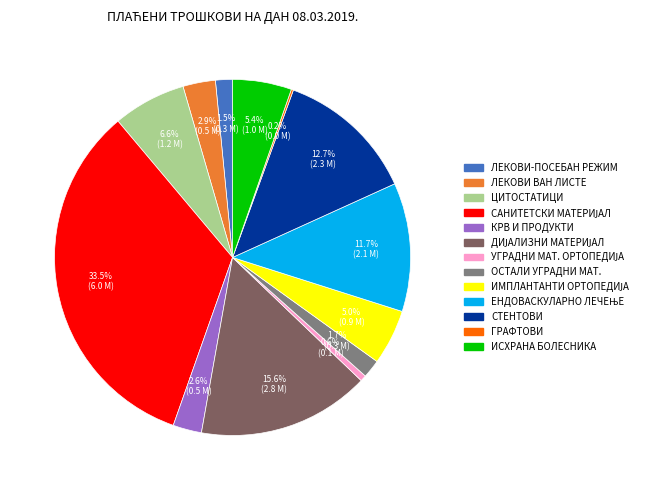

Is there a majority slice in this chart?

No